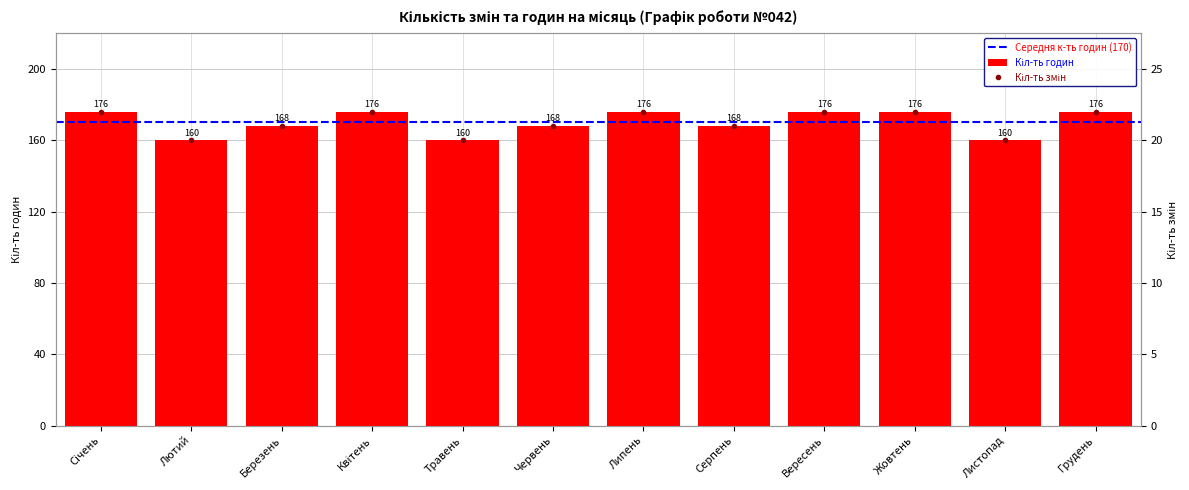

What is the smallest value displayed?

20